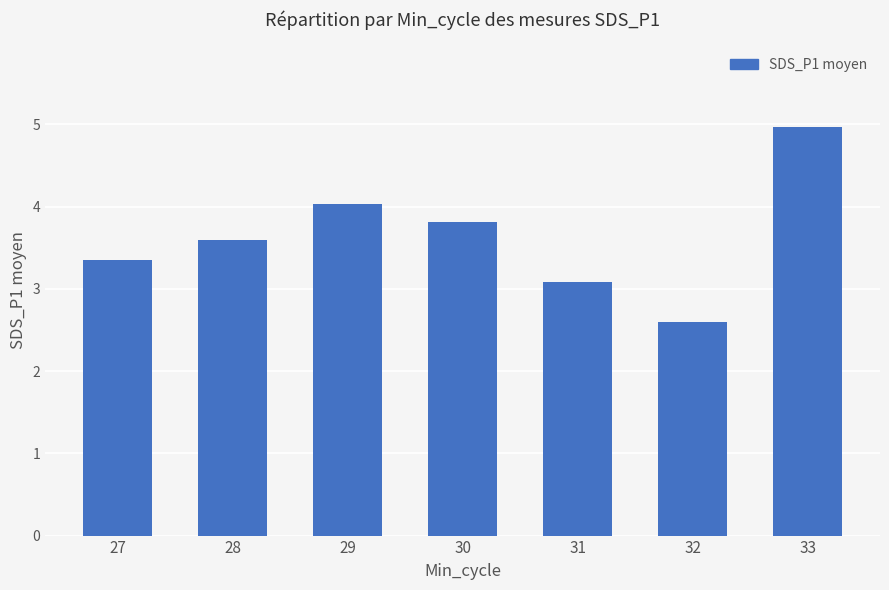

Reading left to right, transcribe all the data shown in this chart.

3.3	3.6	4.0	3.8	3.1	2.6	5.0